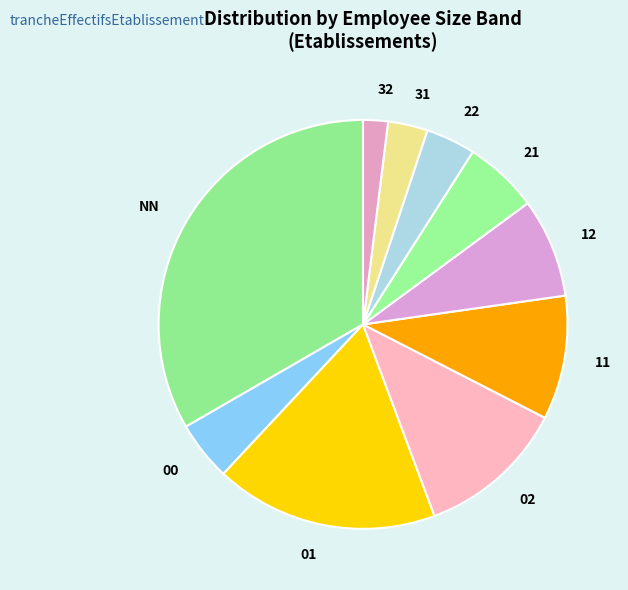

Do 32 and 21 together represent more than half of the pie?

No